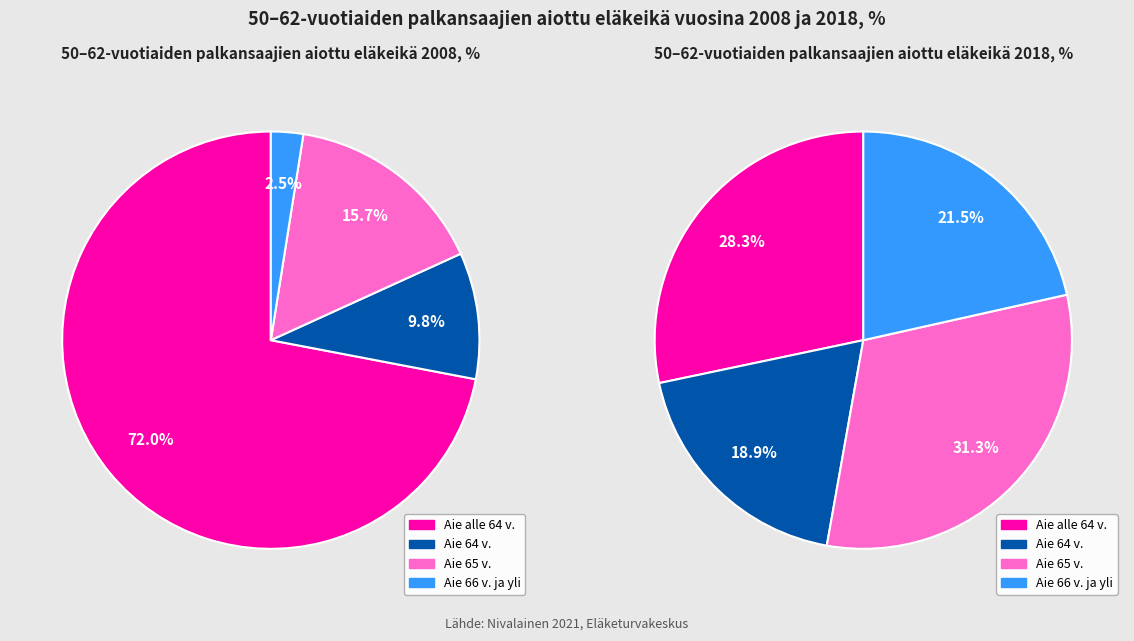

How many segments does this pie chart have?

4